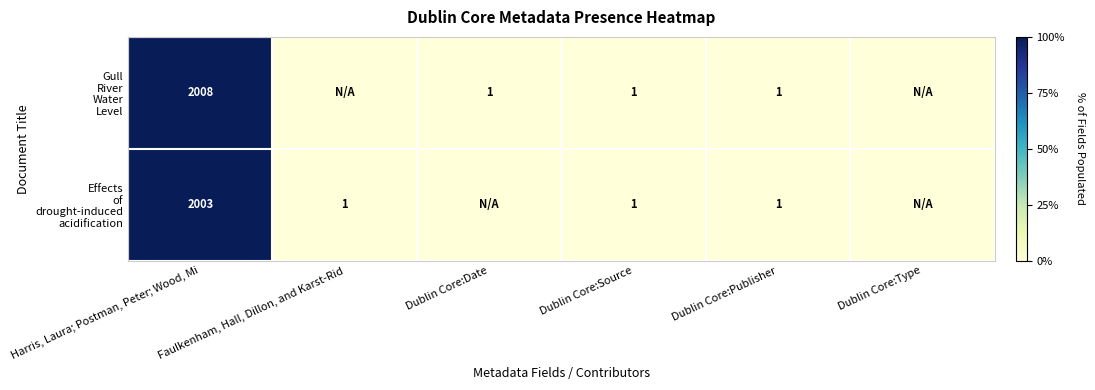

At which category is the sum across all series the highest?

Harris, Laura; Postman, Peter; Wood, Mi